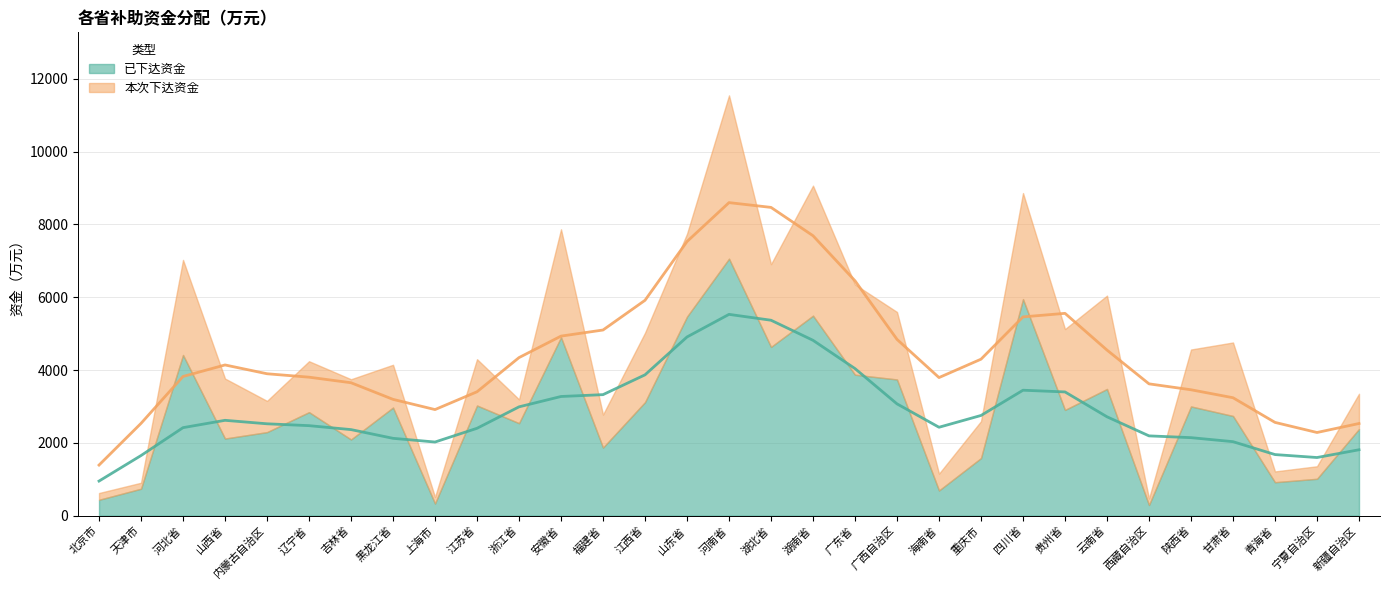

At how many categories does at least one series exceed 406?

29